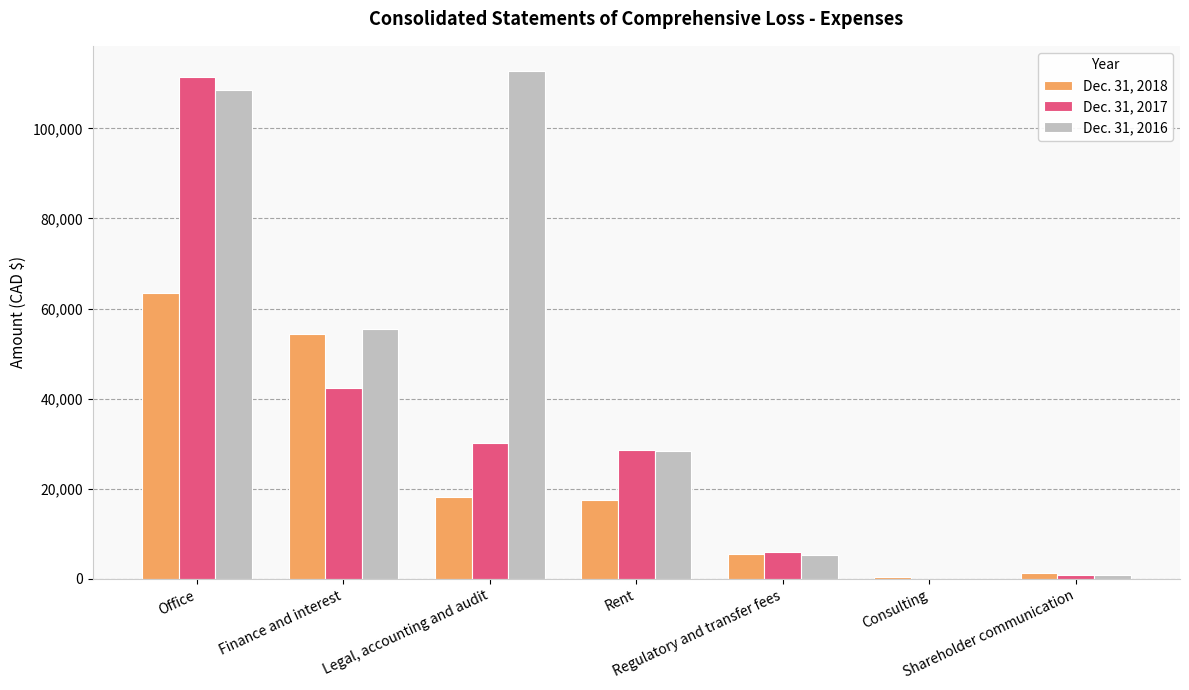

The Dec. 31, 2016 series shows 78350 at Consulting. True or false?

False